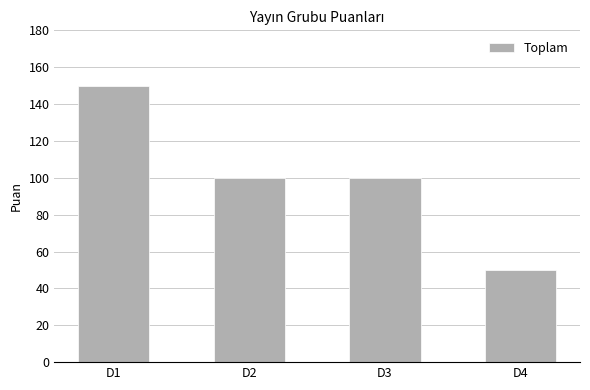

What is the value of the 2nd bar from the left?

100